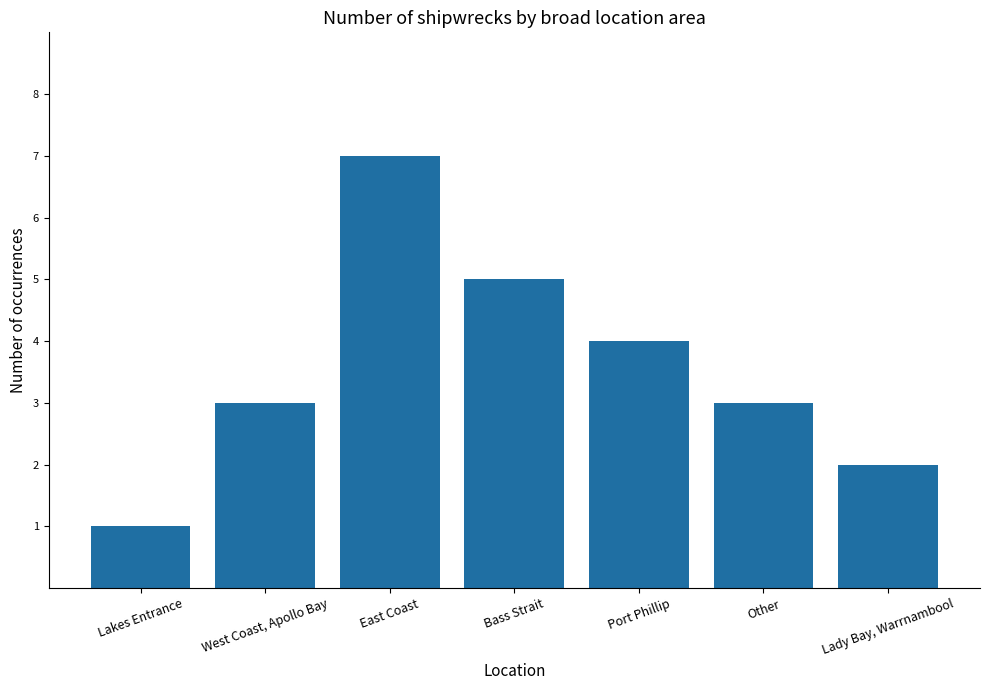

Between Other and Lakes Entrance, which is larger?

Other